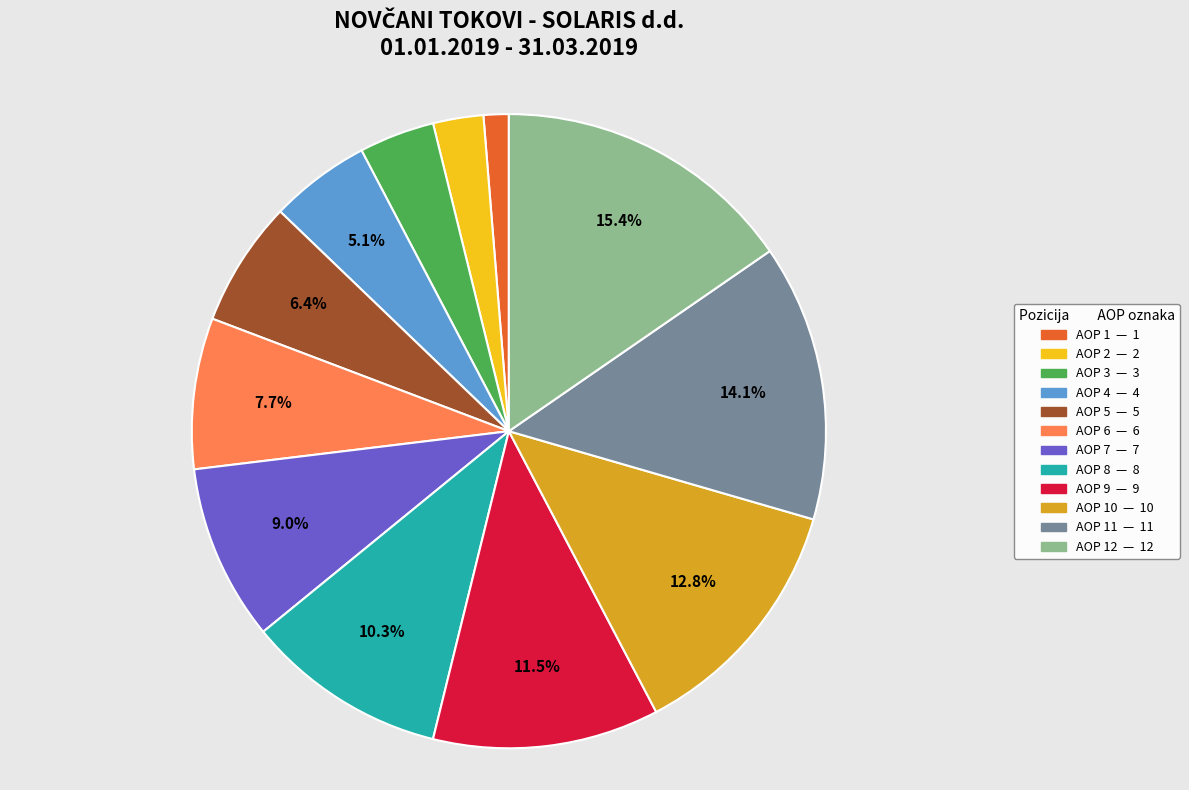

Is there any slice that represents more than half of the pie?

No